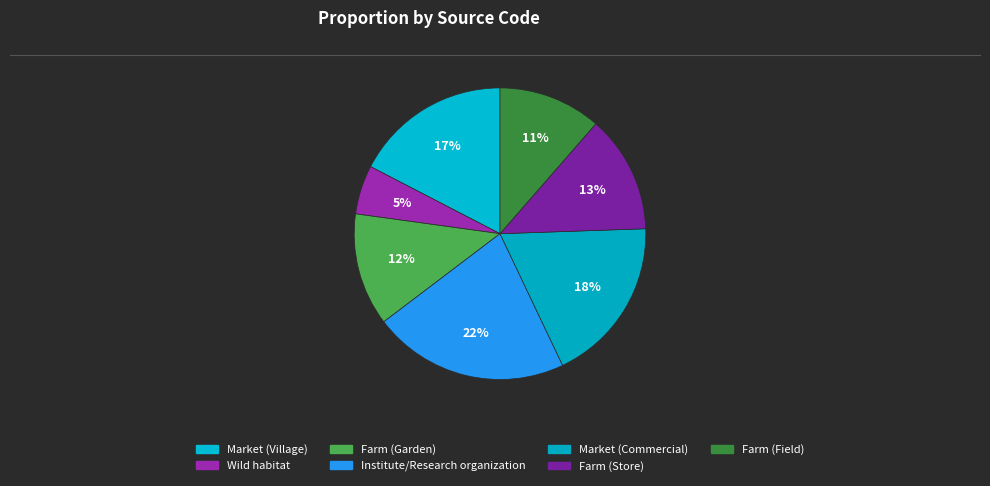

The Market (Village) slice represents 31% of the pie. True or false?

False